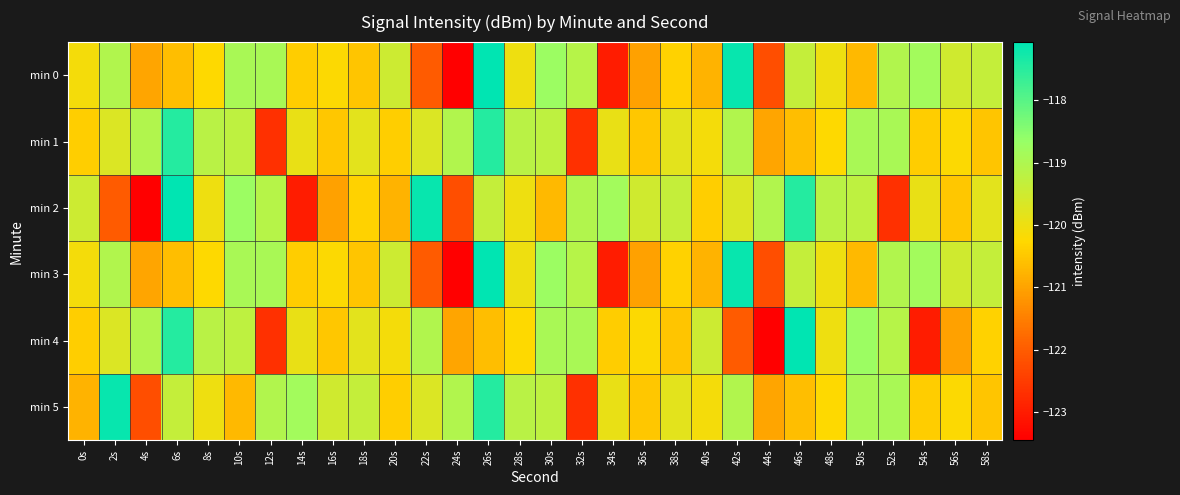

At which category is the sum across all series the highest?

26s